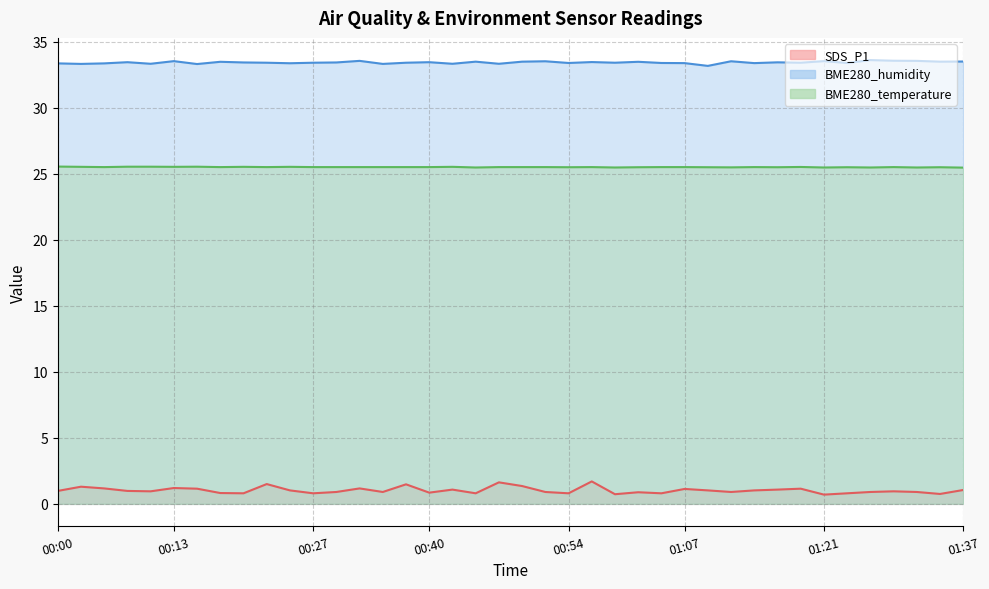

What is the difference between the second highest and second lowest values in the SDS_P1 series?

0.9